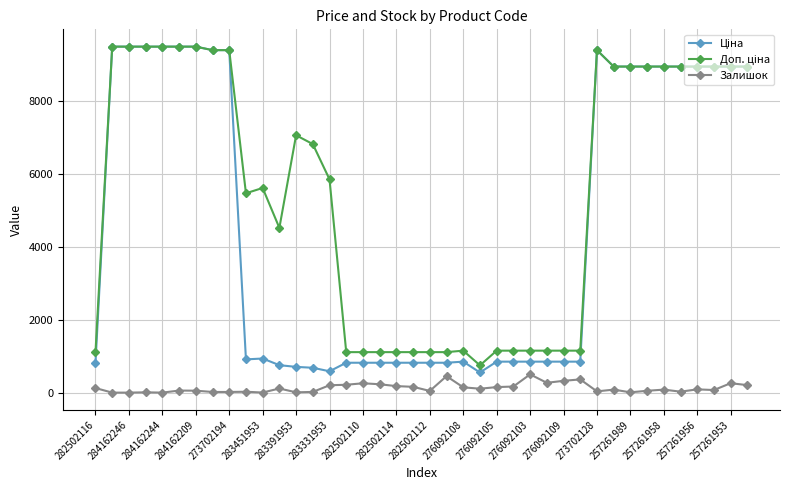

At how many categories does at least one series exceed 6252?

20